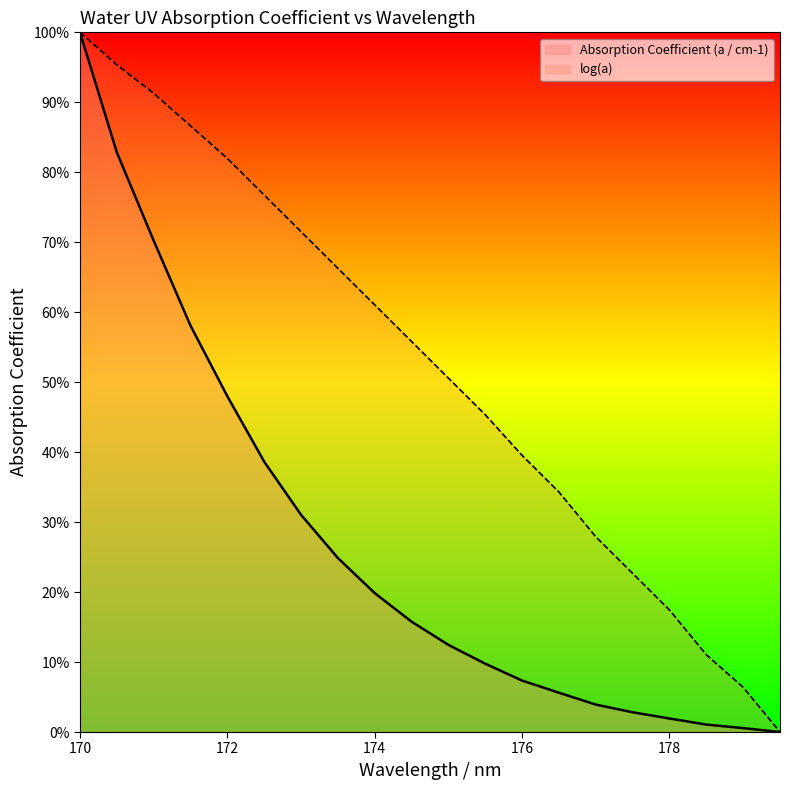

At which category does the chart reach its minimum across all series?

179.5